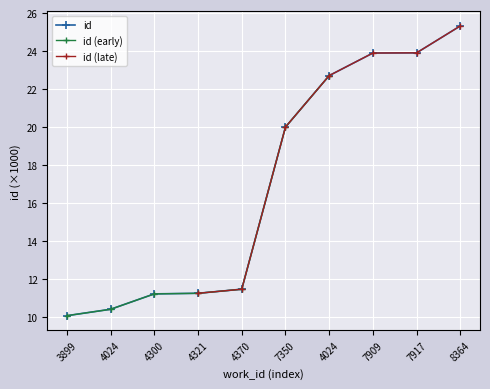

What is the difference between the values at 7350 and 4300?

8.8